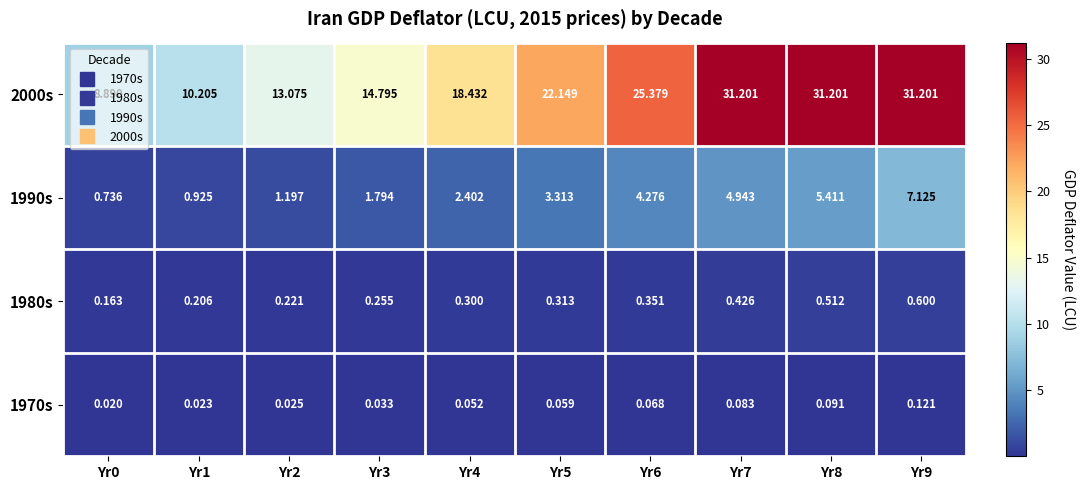

How many categories are shown in the chart?

10